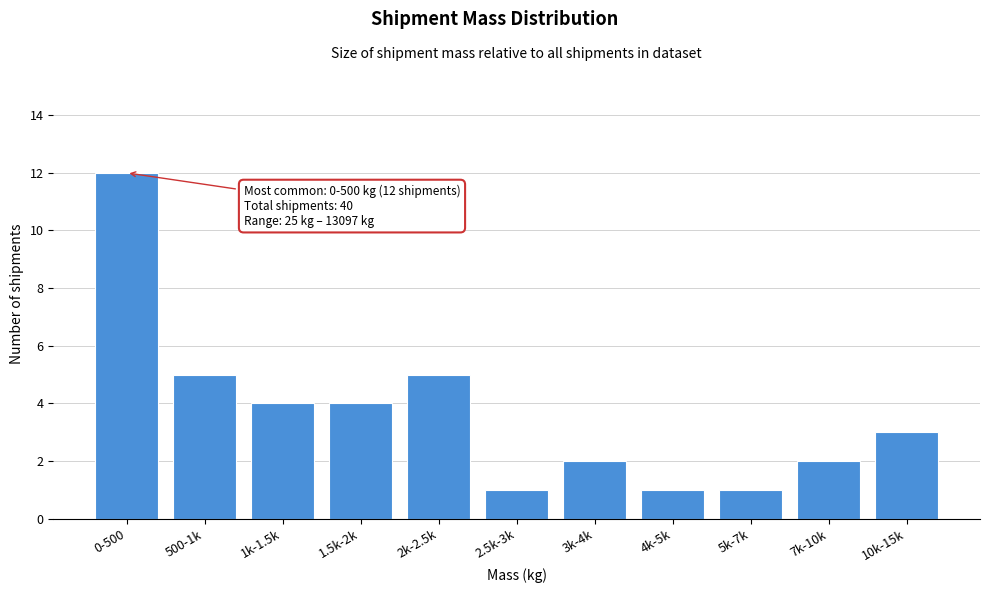

Reading left to right, list all the values displayed in this chart.

12	5	4	4	5	1	2	1	1	2	3